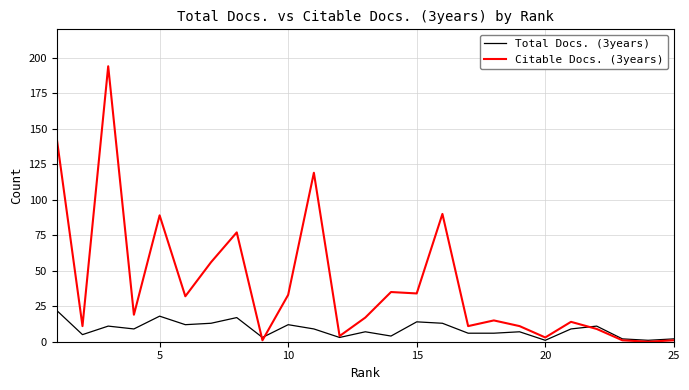

How many values in the Citable Docs. (3years) series are below 17?

12